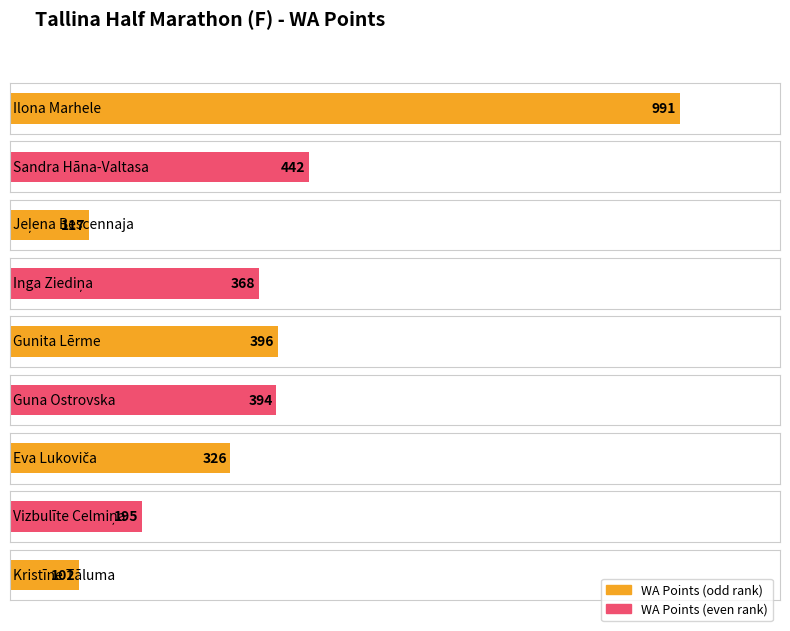

Rank the categories by value from lowest to highest.

Kristīne Tāluma, Jeļena Bescennaja, Vizbulīte Celmiņa, Eva Lukoviča, Inga Ziediņa, Guna Ostrovska, Gunita Lērme, Sandra Hāna-Valtasa, Ilona Marhele